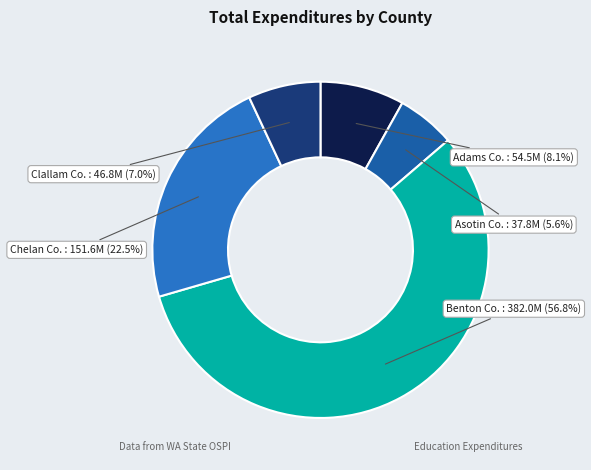

What percentage is the Adams Co. slice, to the nearest percent?

8%